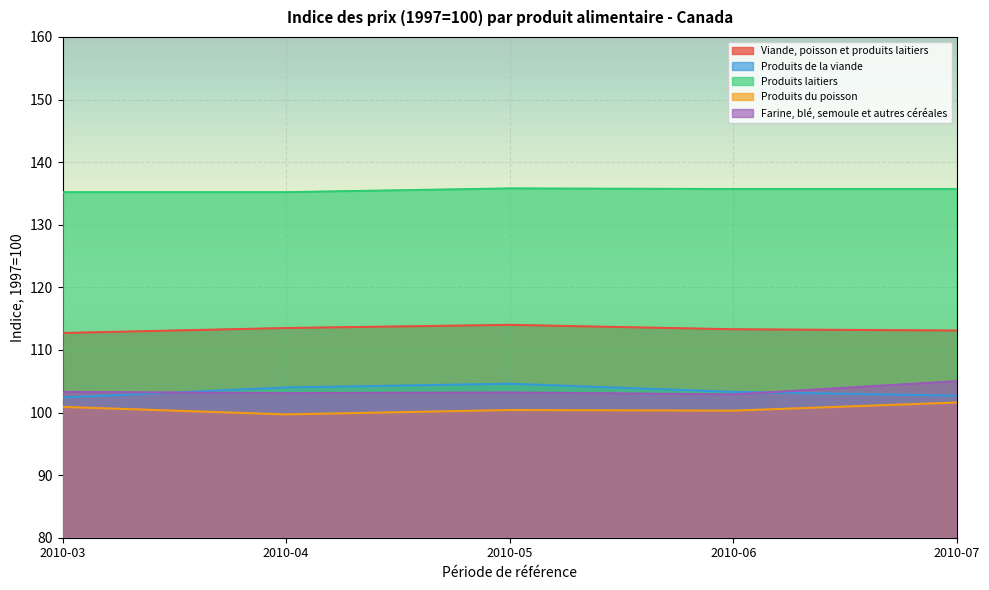

At which label does Produits de la viande reach its minimum?

2010-03